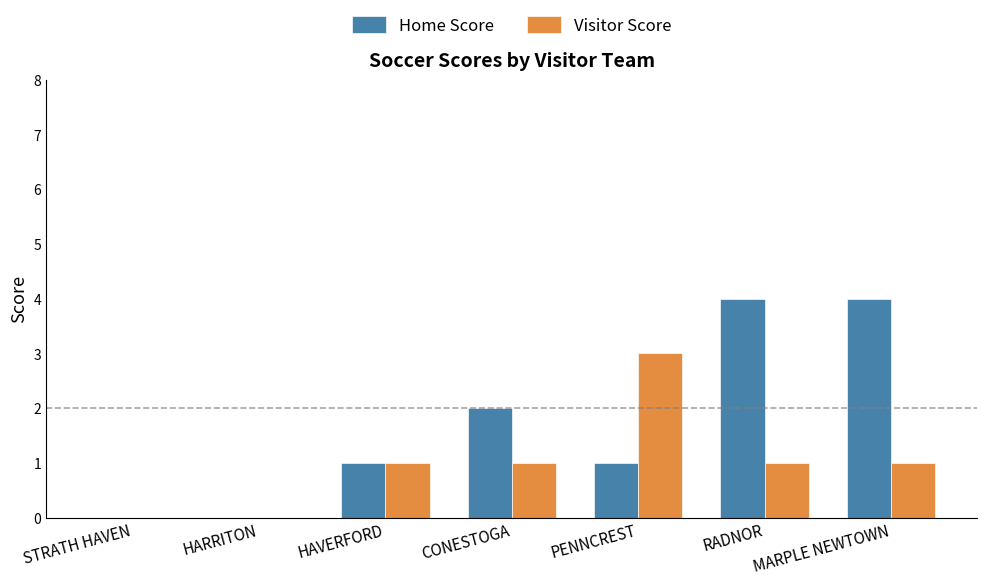

Which series changed the most between STRATH HAVEN and RADNOR?

Home Score